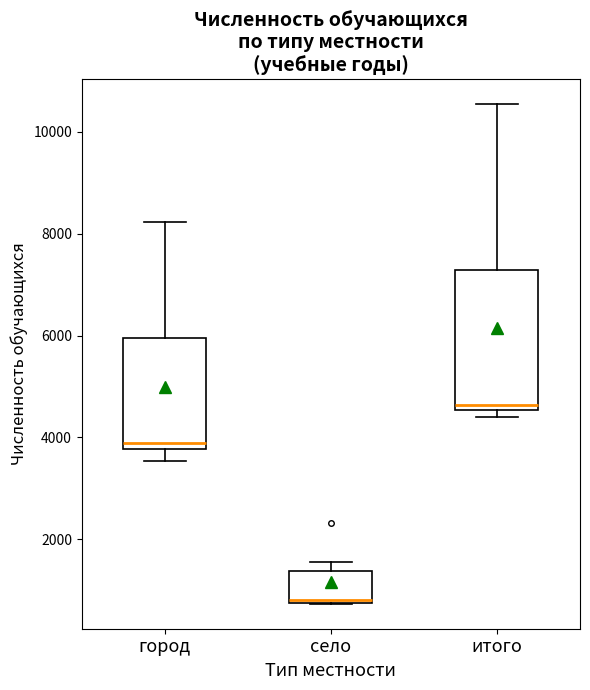

Reading left to right, transcribe this box plot: for each box, give where its median line is, the range the box spans, and where its two whiskers end, as read against the y-axis. The values are not printed on the chart, so give them approximately, as read against the axis.

город: median 3800 (just above the box's lower edge), box 3800 to 6000, whiskers 3600 to 8200
село: median 800, box 800 to 1400, whiskers 800 to 1600
итого: median 4600 (just above the box's lower edge), box 4600 to 7200, whiskers 4400 to 10600